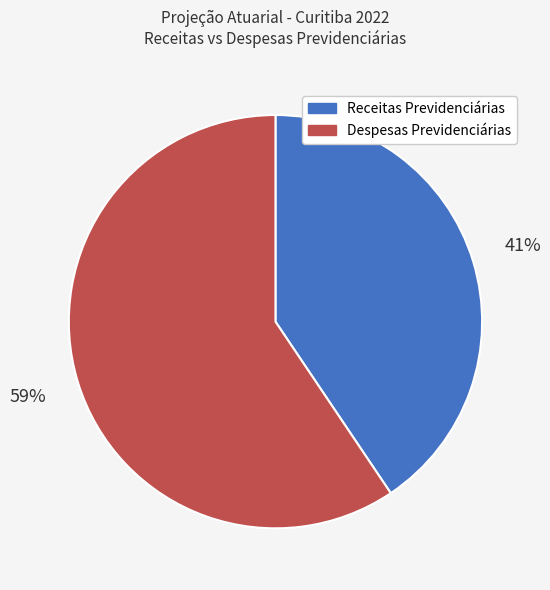

To the nearest percent, what is the average slice percentage?

50%